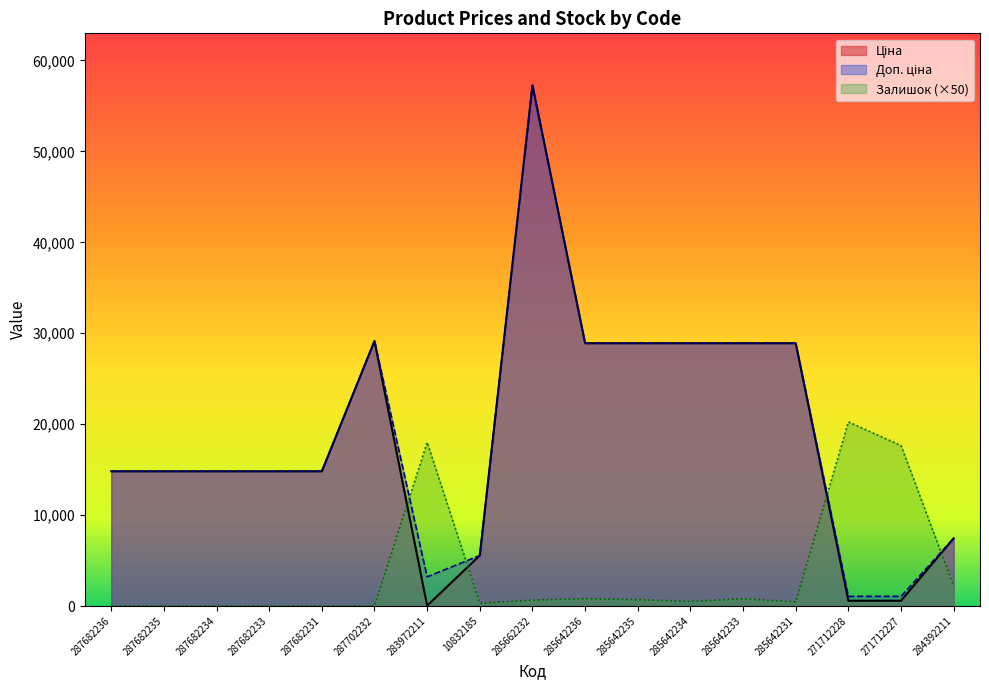

Between 287682234 and 285642234, which is larger?

285642234